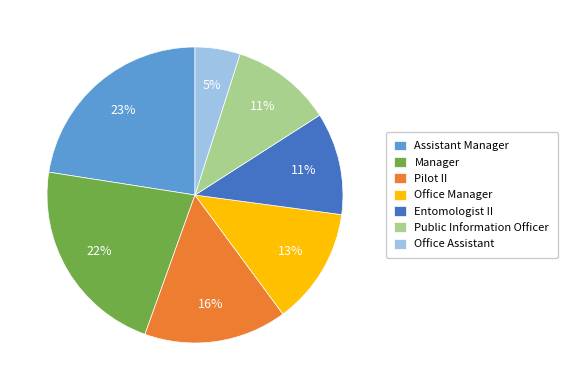

What is the largest slice in the pie chart?

Assistant Manager